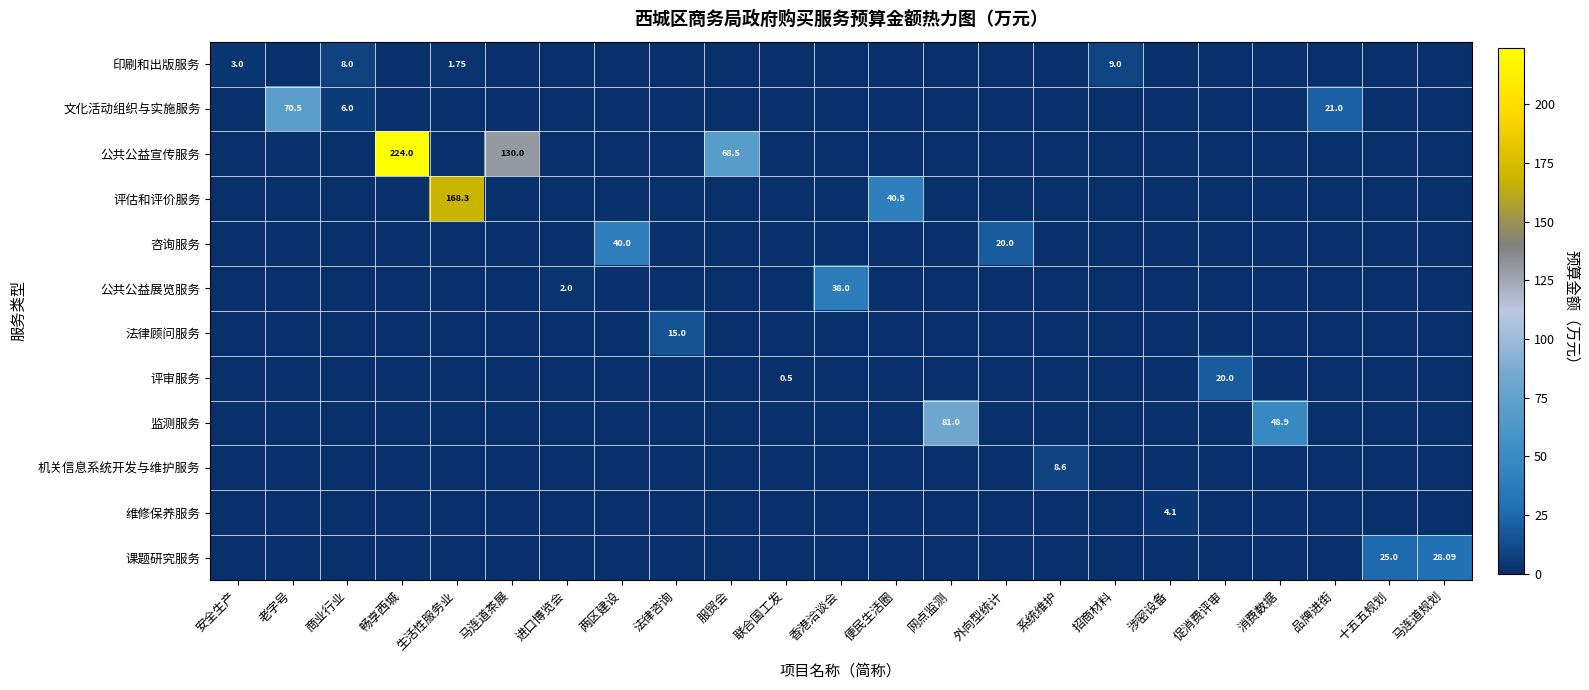

What is the sum of the 印刷和出版服务 values at 便民生活圈 and 生活性服务业?

1.8